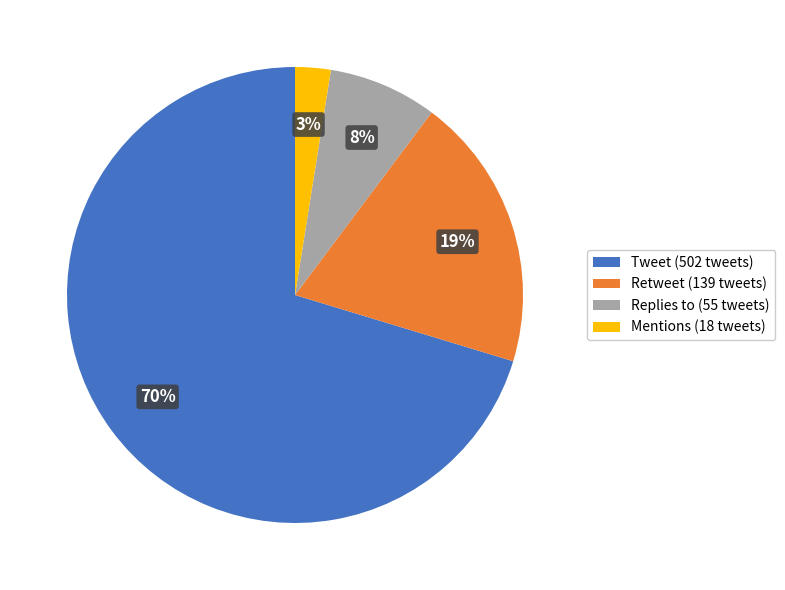

What percentage is the Replies to slice, to the nearest percent?

8%